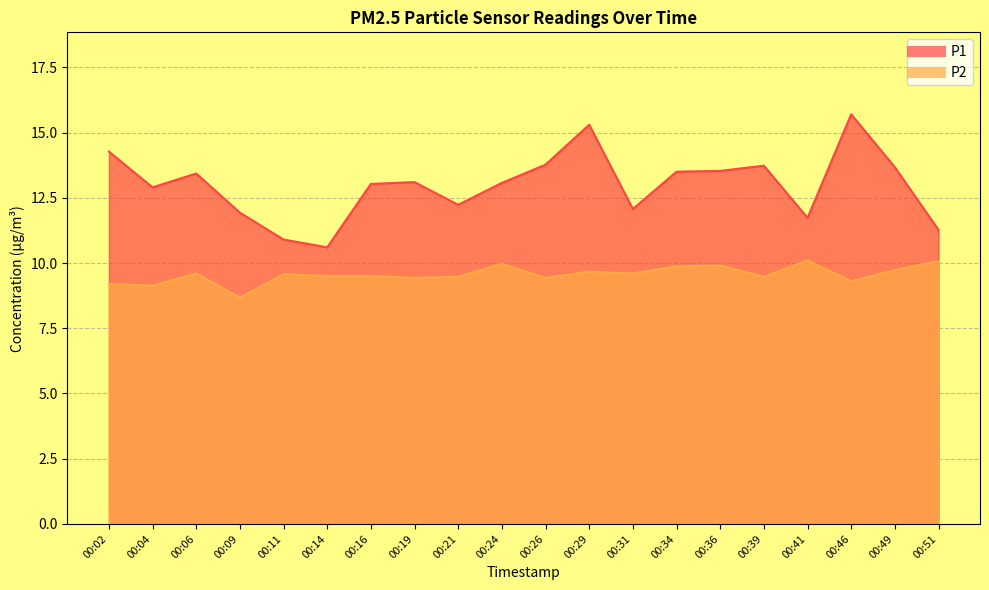

True or false: P2 has a value of 6.2 at 00:46.

False